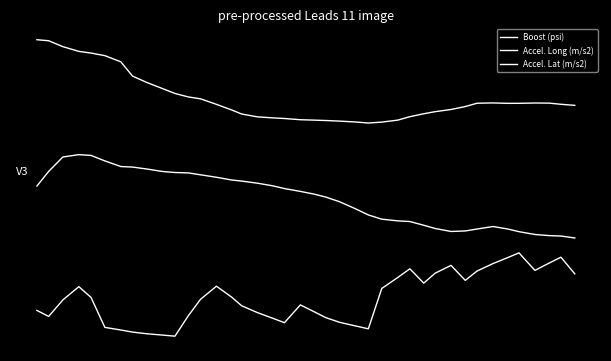

True or false: Accel. Lat (m/s2) and Boost (psi) cross at least once.

False